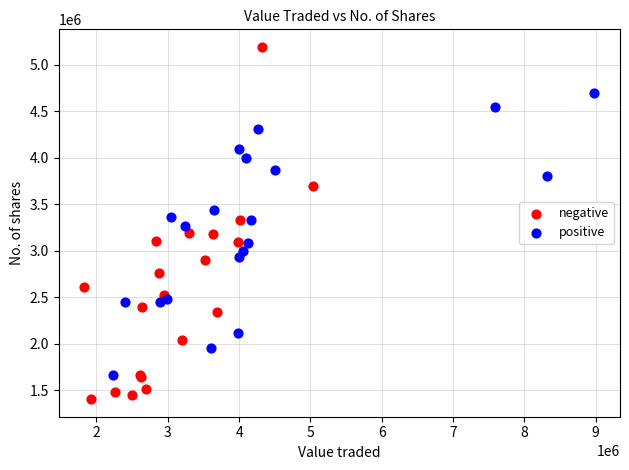

Which series reaches the maximum Y coordinate?

negative